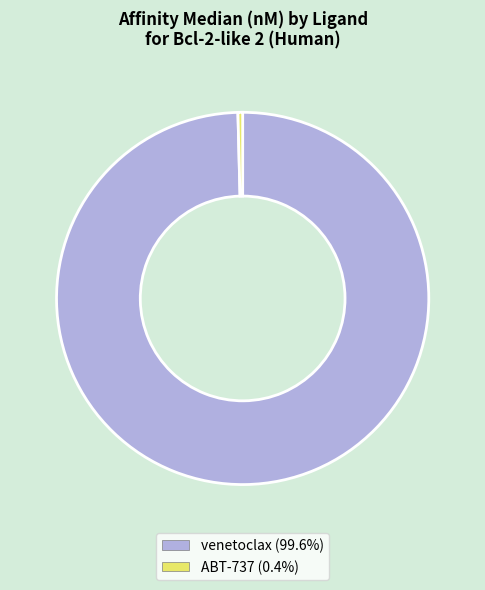

How many segments does this pie chart have?

2